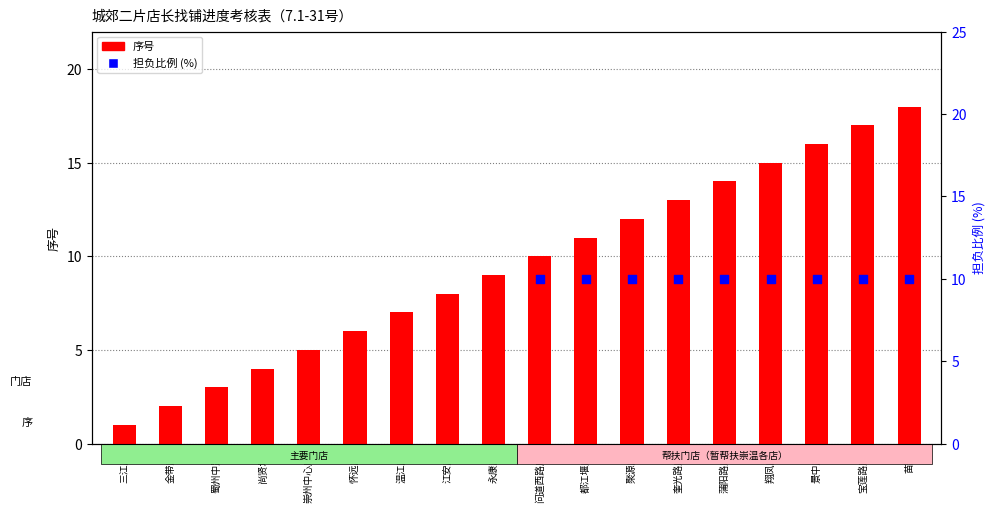

Between 温江店 and 聚源店, which is larger?

聚源店